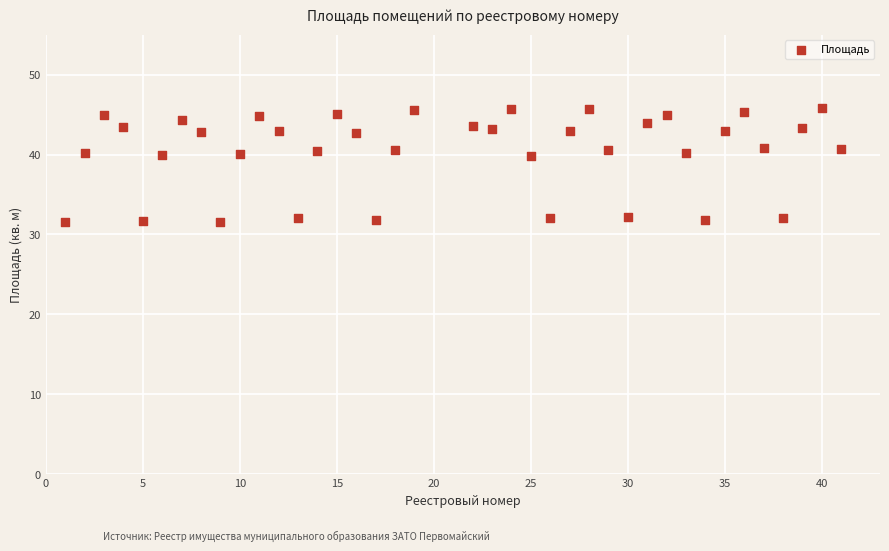

What is the range of Y values (max minus min)?

14.3